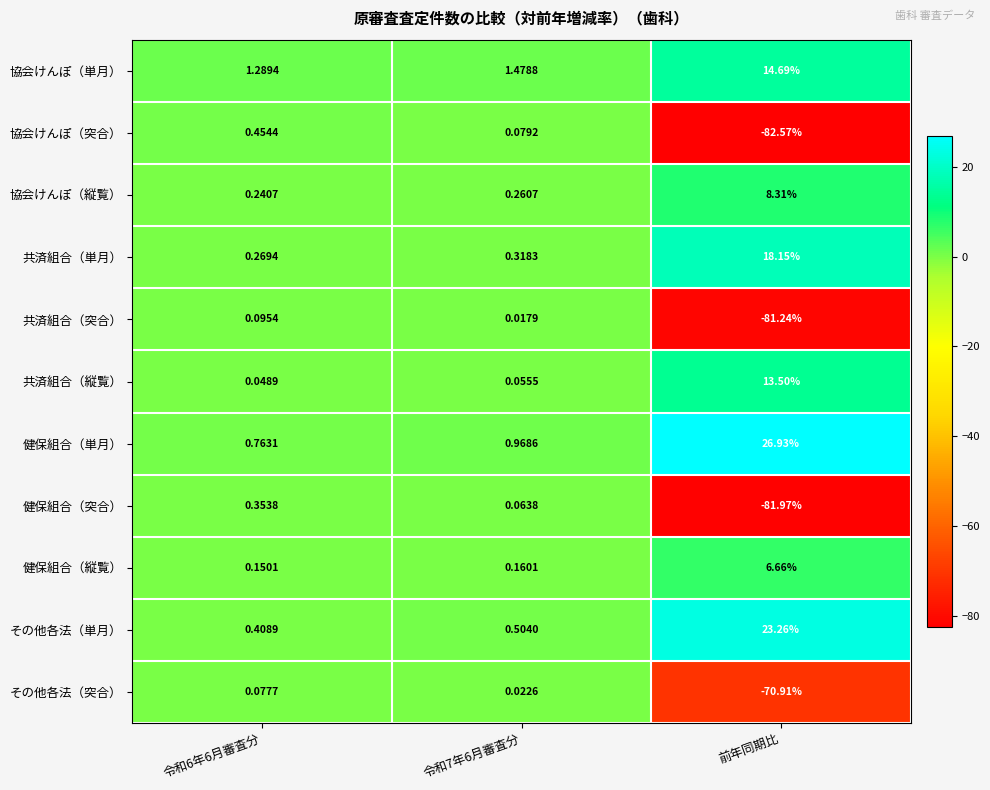

How many positive values does the その他各法（突合） series have?

2